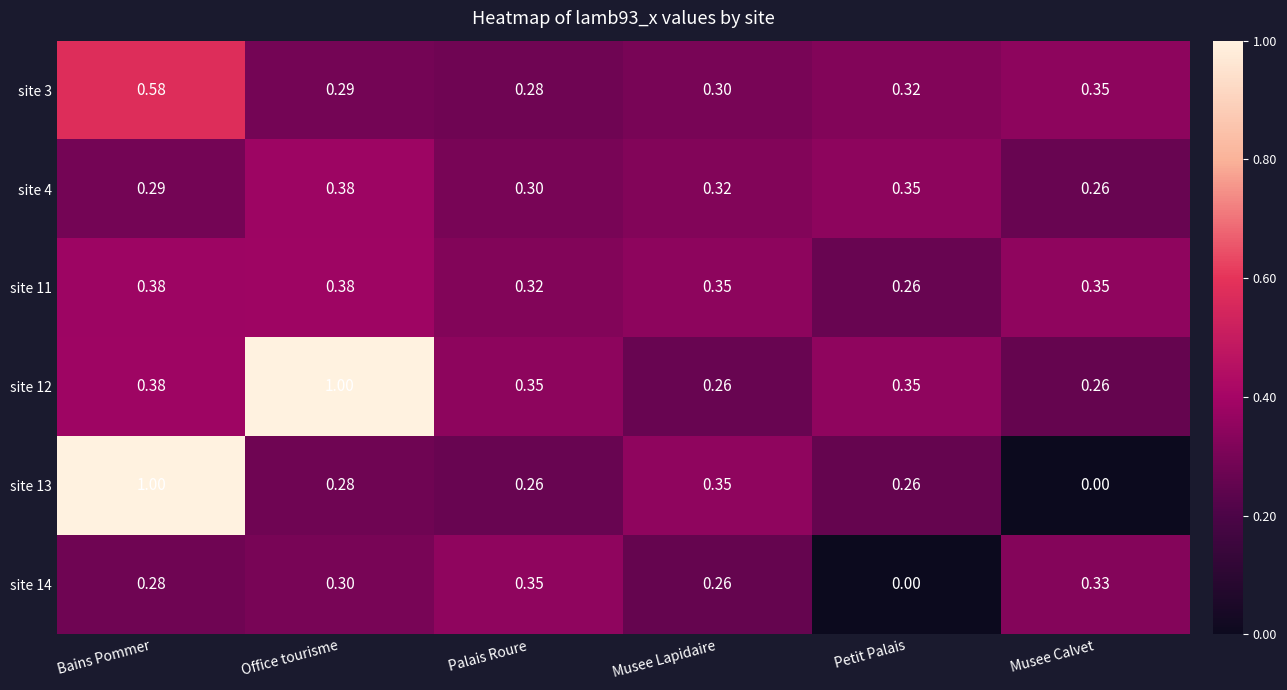

At how many categories does at least one series exceed 0?

6